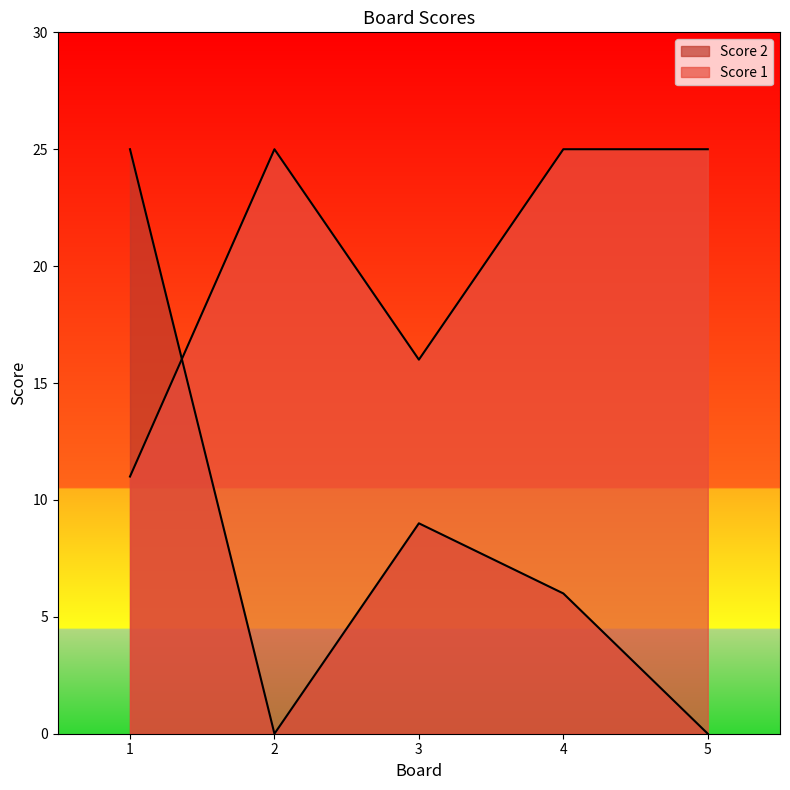

Which has a higher value, 5 or 4?

4